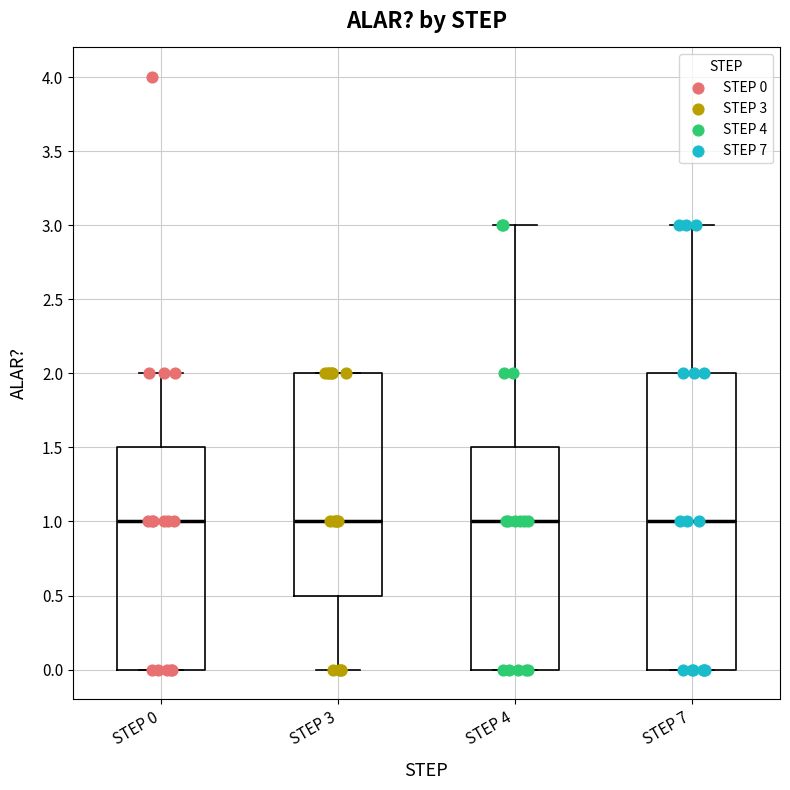

Where is the lower edge of the box for STEP 3 on the y-axis? The values are not printed on the chart, so give them approximately, as read against the axis.

0.5